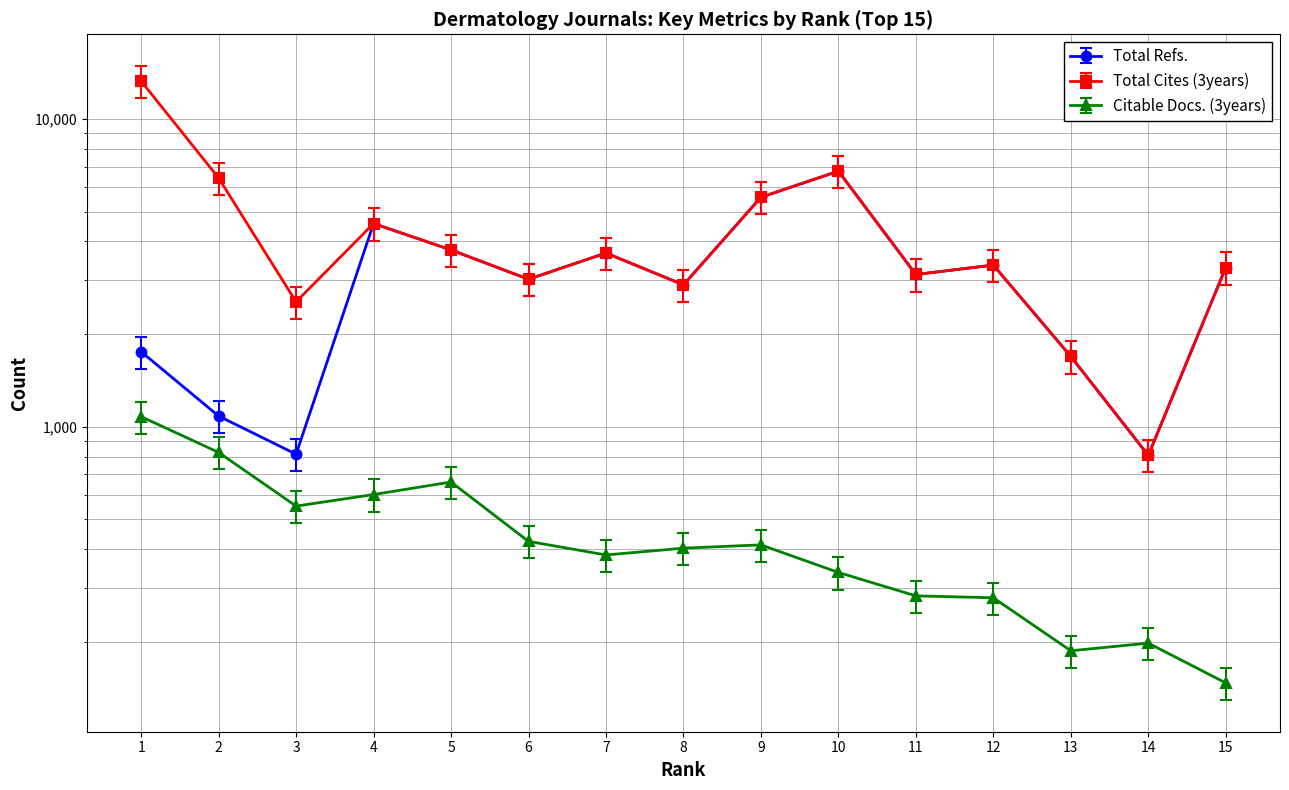

What is the minimum value shown in the chart?

129.4